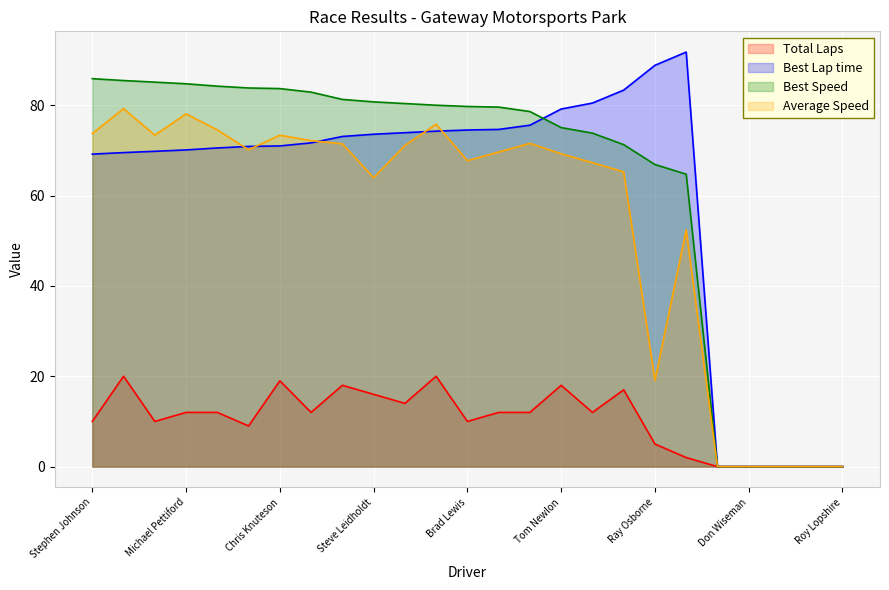

How many data points does each series have?

25